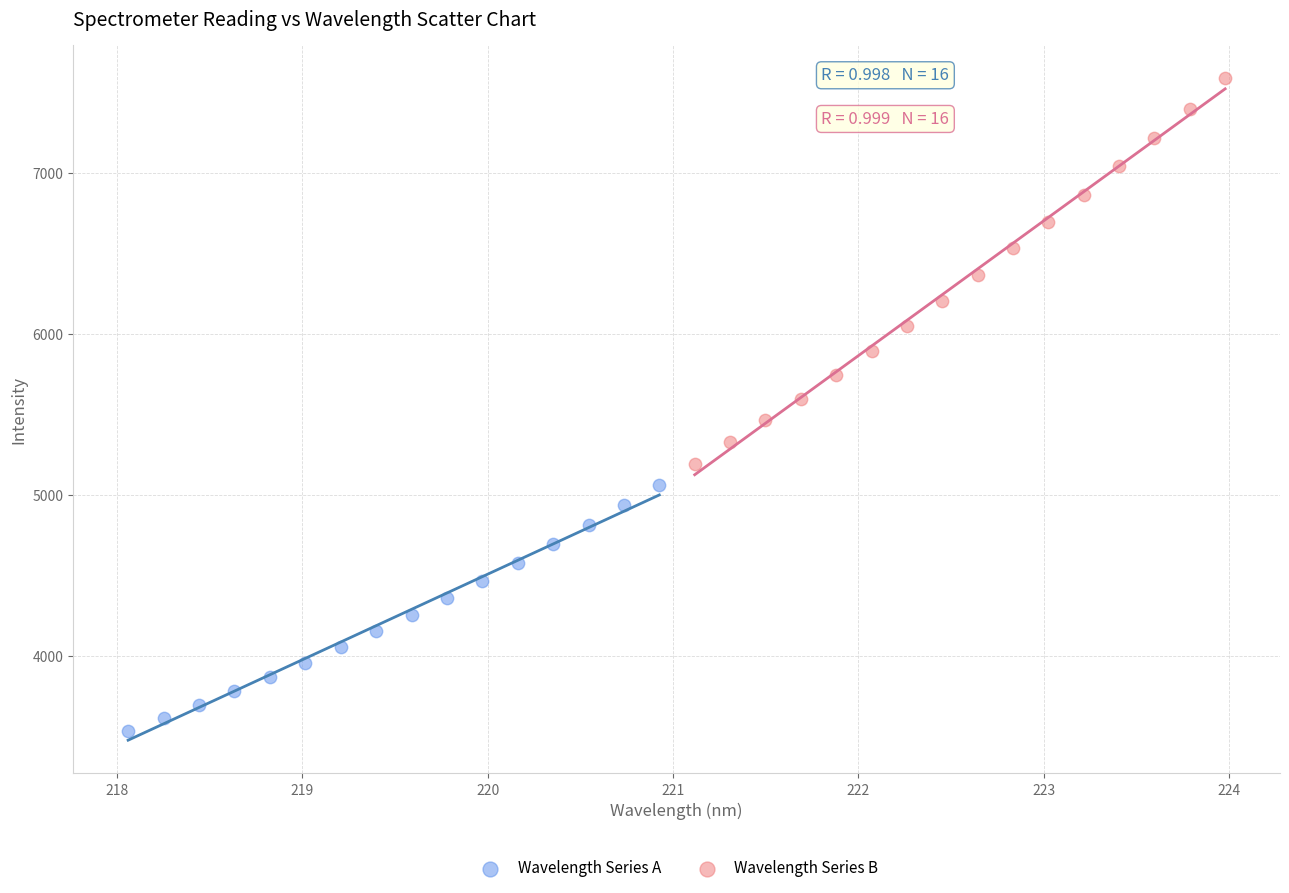

Which series has the widest spread of Y values?

Wavelength Series B